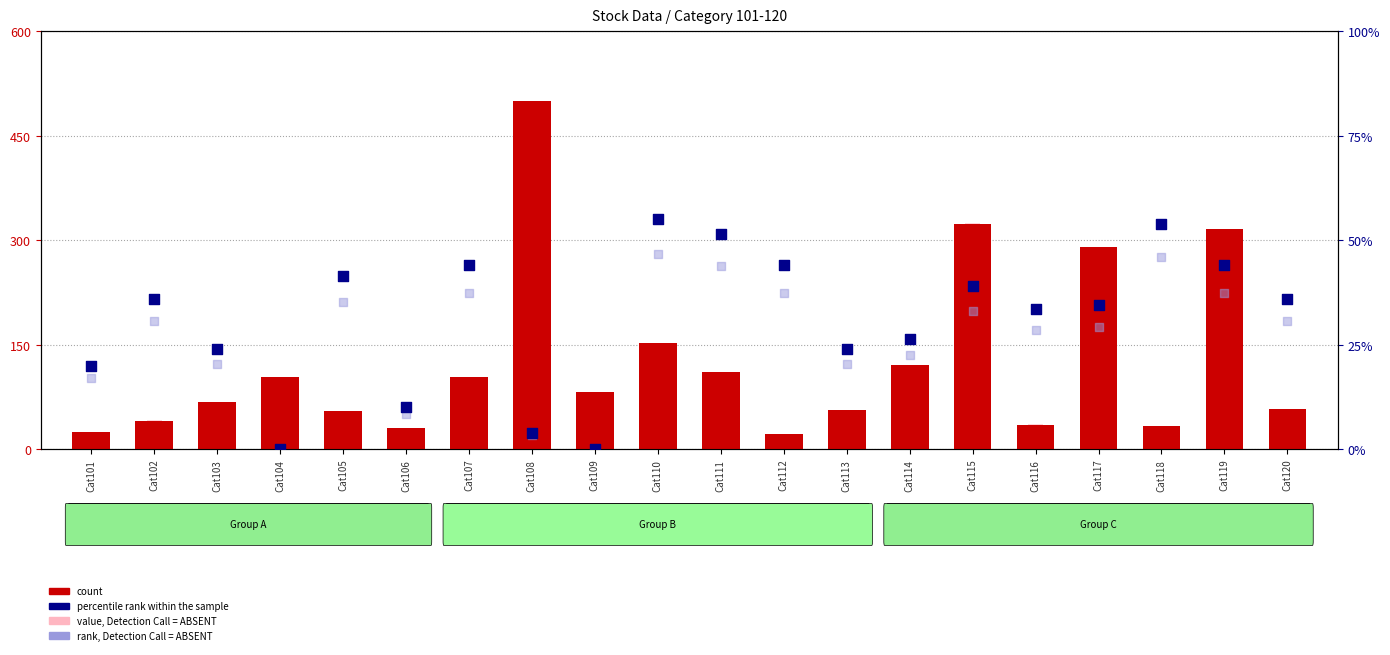

What is the change in value from Cat106 to Cat113?

+25.6